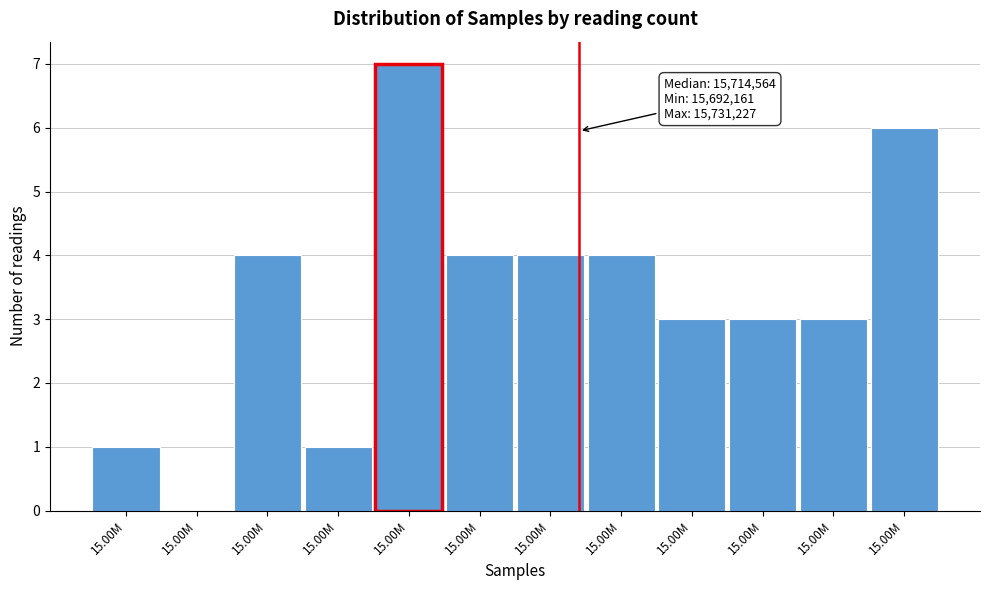

How many series are shown in this chart?

1